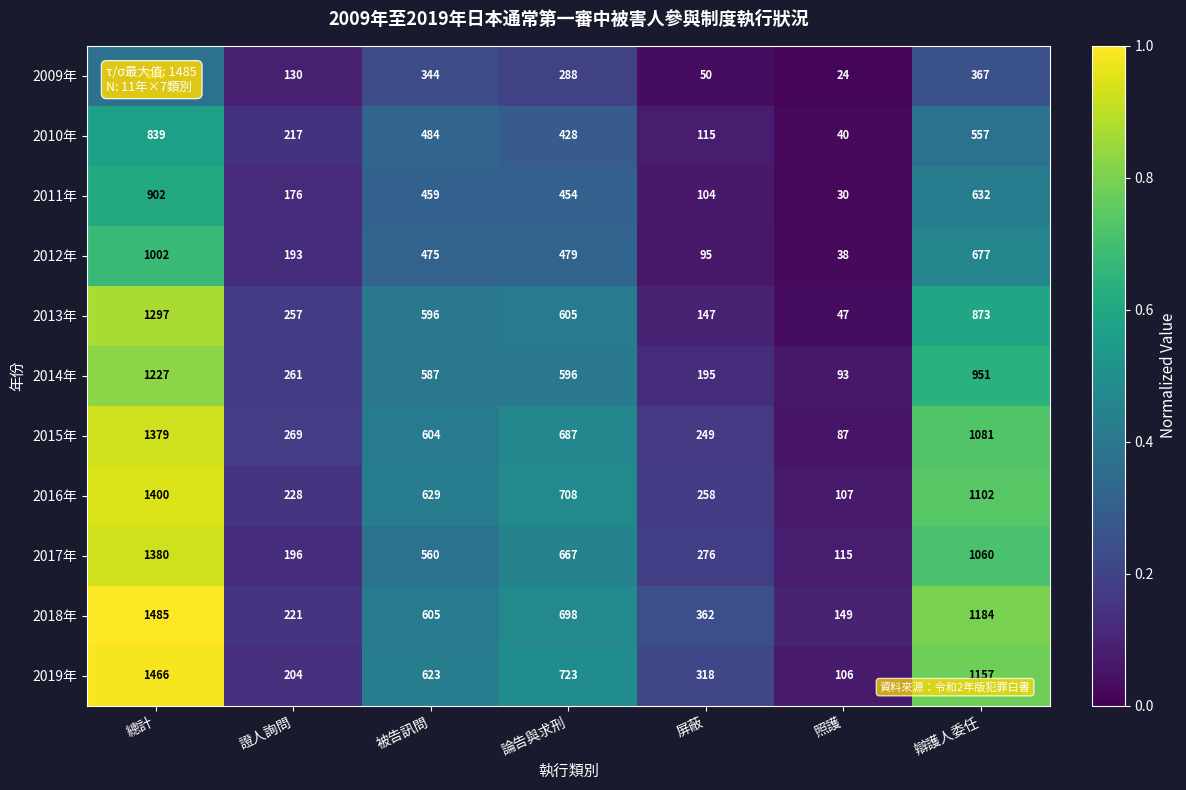

What is the spread (max minus min) of values at 被告訊問?

285